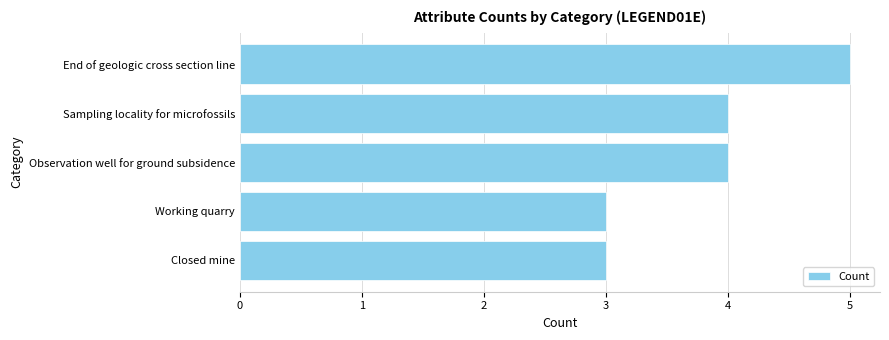

Reading bottom to top, what are all the values shown in this chart?

3	3	4	4	5